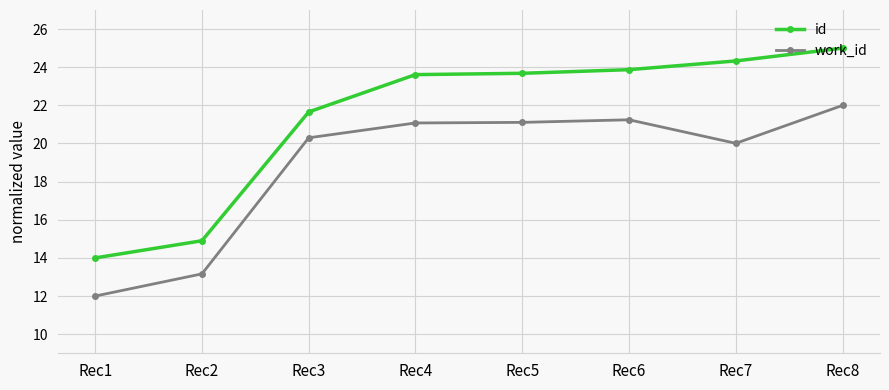

Which series has the largest total across all categories?

id